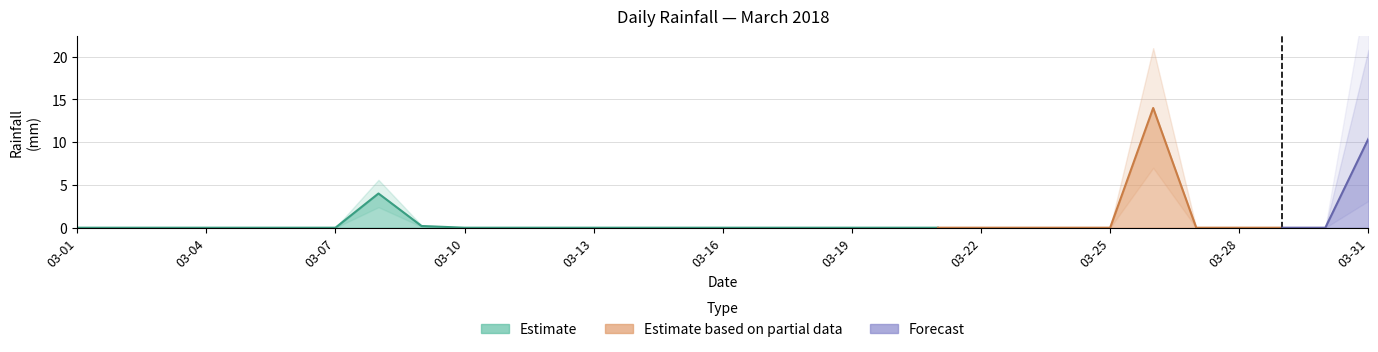

List the labels in order of value, largest first.

2018-03-26, 2018-03-31, 2018-03-08, 2018-03-09, 2018-03-01, 2018-03-02, 2018-03-03, 2018-03-04, 2018-03-05, 2018-03-06, 2018-03-07, 2018-03-10, 2018-03-11, 2018-03-12, 2018-03-13, 2018-03-14, 2018-03-15, 2018-03-16, 2018-03-17, 2018-03-18, 2018-03-19, 2018-03-20, 2018-03-21, 2018-03-22, 2018-03-23, 2018-03-24, 2018-03-25, 2018-03-27, 2018-03-28, 2018-03-29, 2018-03-30